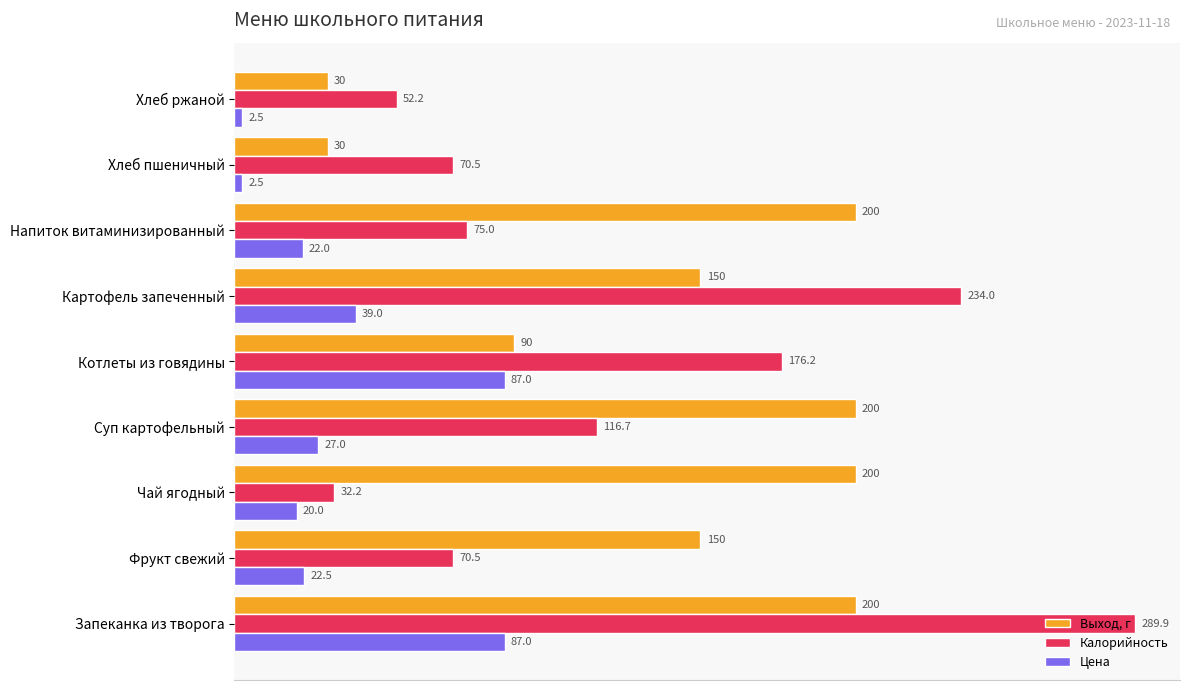

At how many categories does at least one series exceed 251?

1